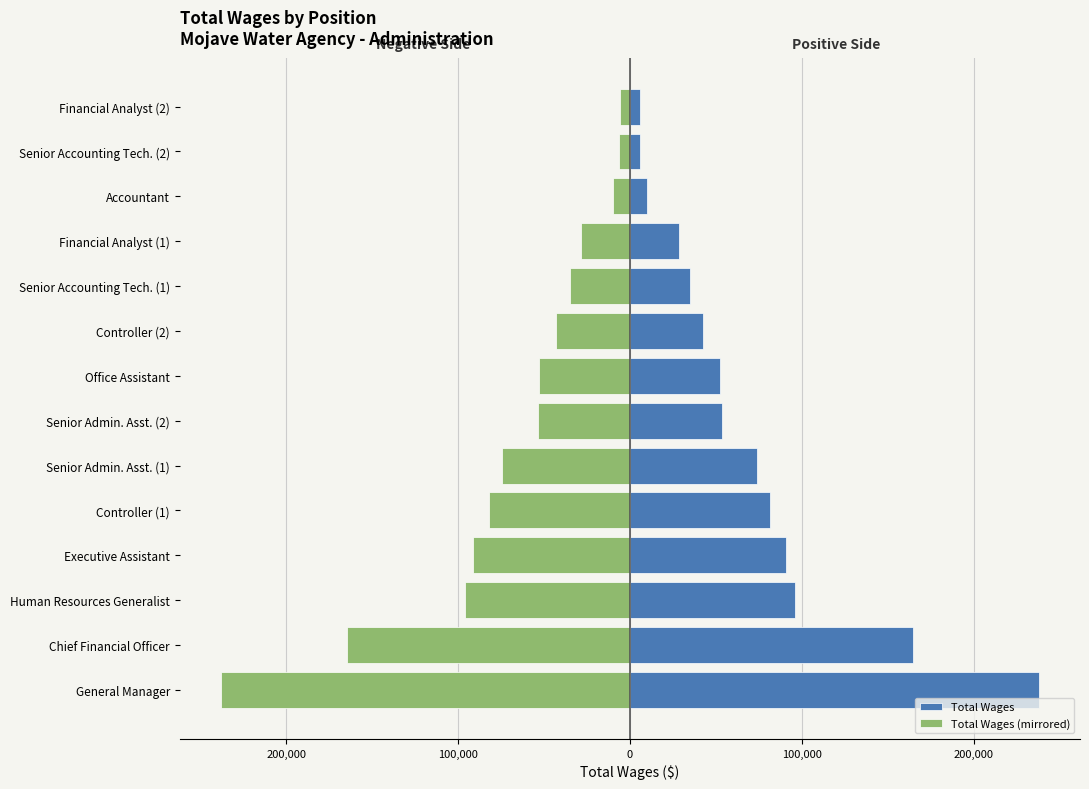

Reading left to right, extract all data points from this chart.

Total Wages: 238139	164704	96094	90990	81849	74246	53358	52692	42775	35035	28662	9766	6041	5808
Total Wages (mirrored): -238139	-164704	-96094	-90990	-81849	-74246	-53358	-52692	-42775	-35035	-28662	-9766	-6041	-5808